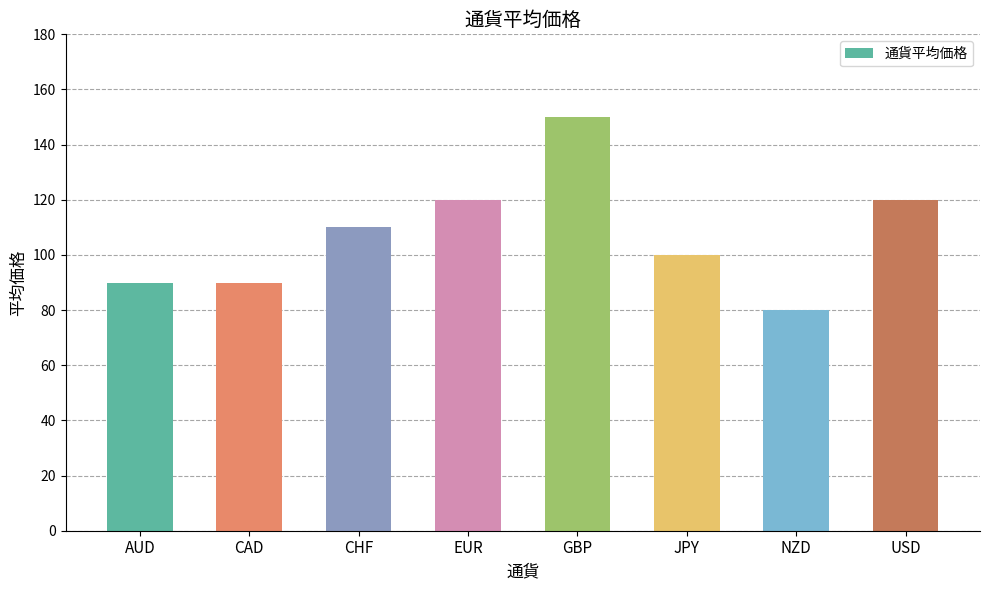

How many bars are there in total?

8